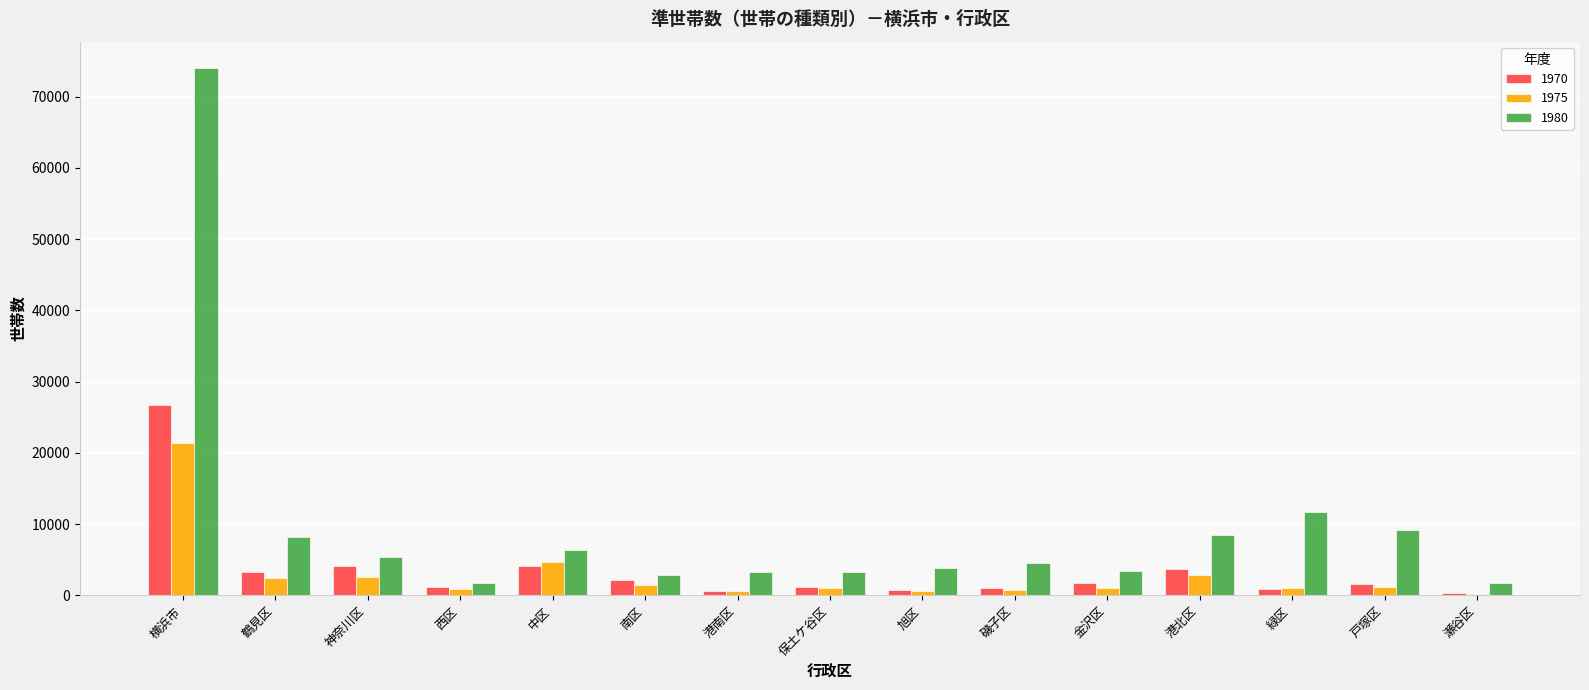

What position from the left is 鶴見区?

2